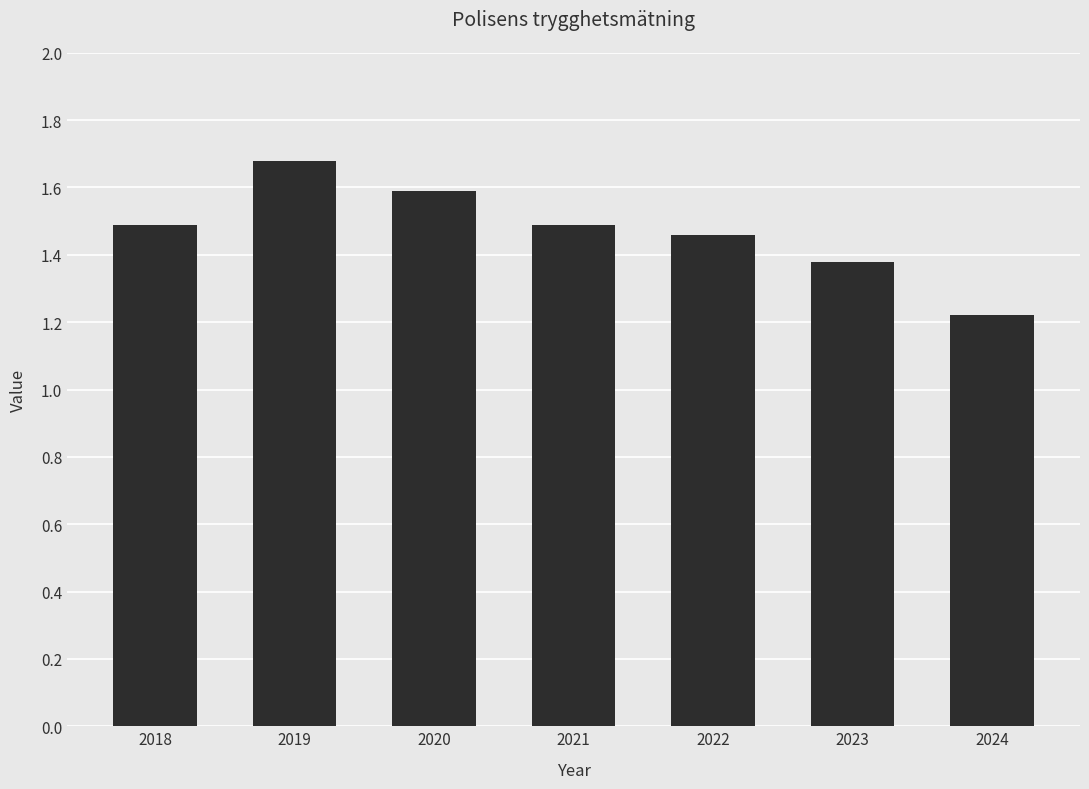

Where is the data nearest to the value 1?

2024